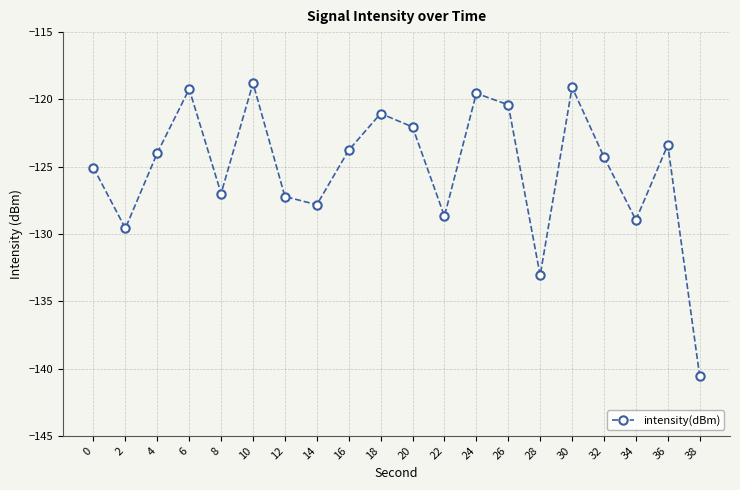

True or false: the data shows -125.1 at 0.

True